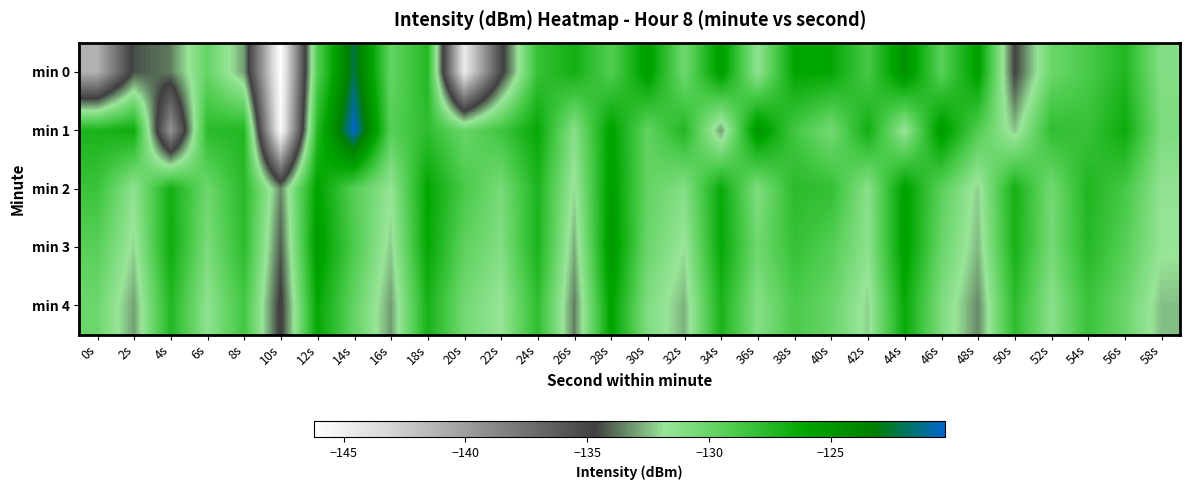

Rank the series at 2s from lowest to highest value.

min 0, min 4, min 3, min 2, min 1